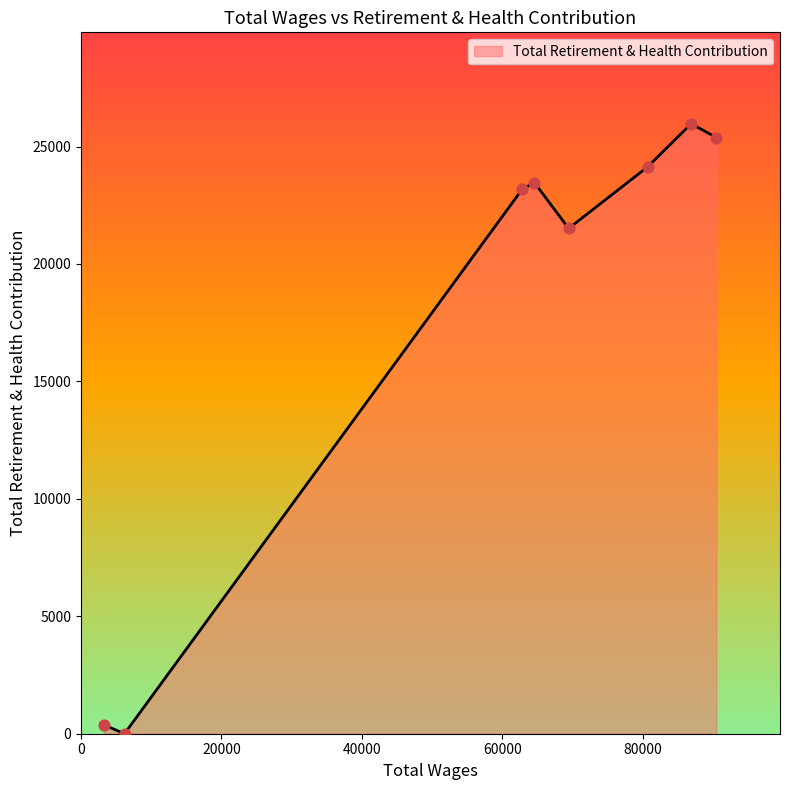

What is the average value?

18003